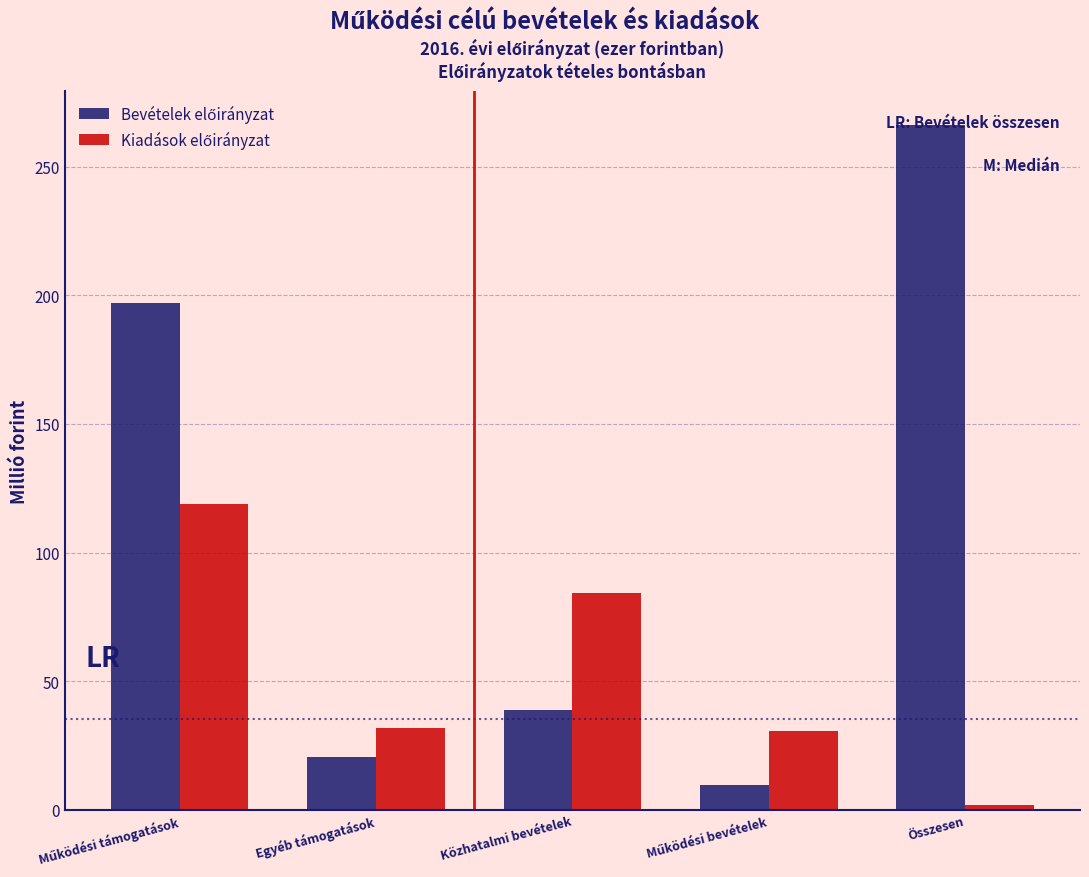

What is the maximum value shown in the chart?

266.0